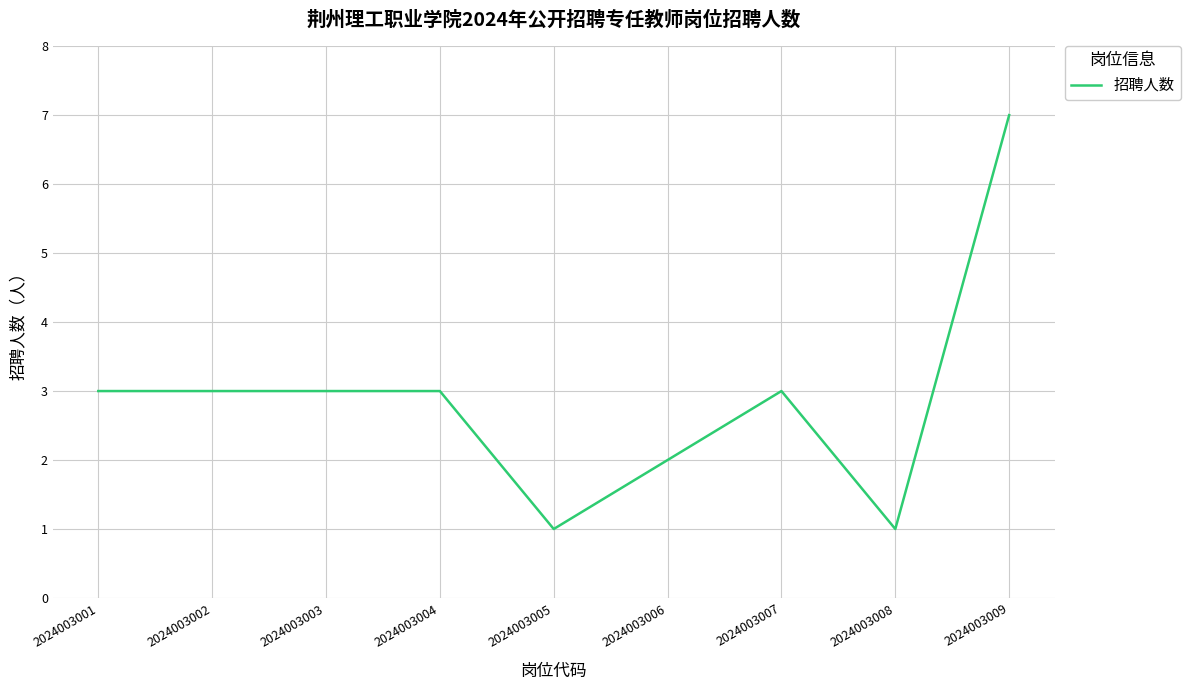

The chart shows a value of 3 at 2024003007. True or false?

True